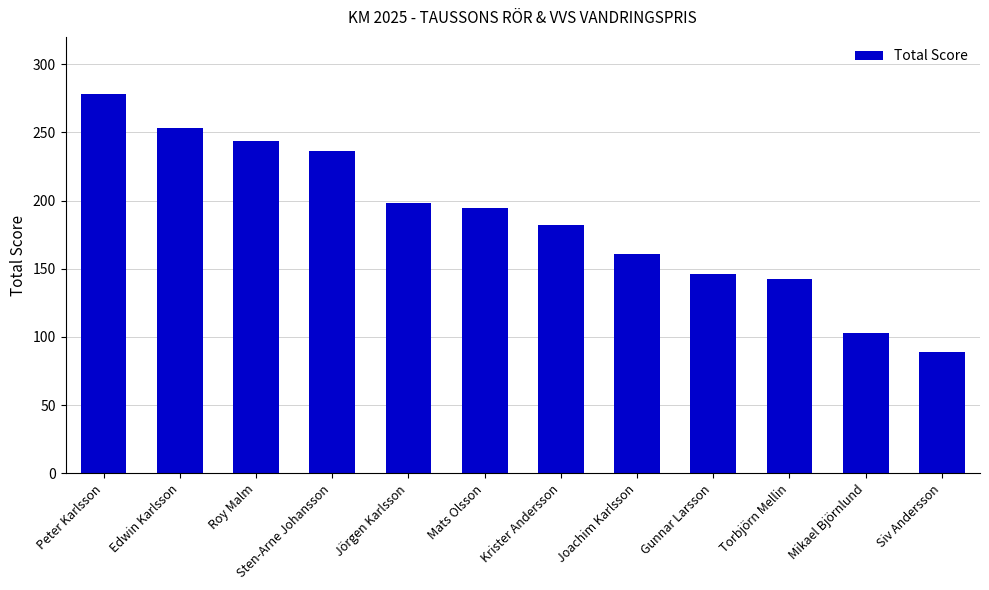

What is the value of the 9th bar from the left?

146.5